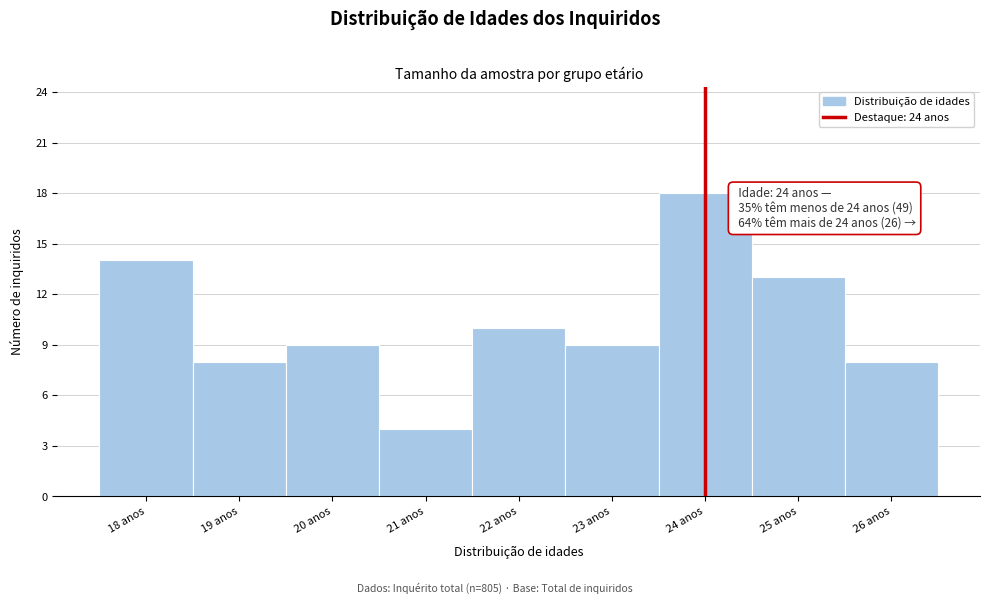

Over which range of the x-axis is the bar tallest?

23.5 to 24.5